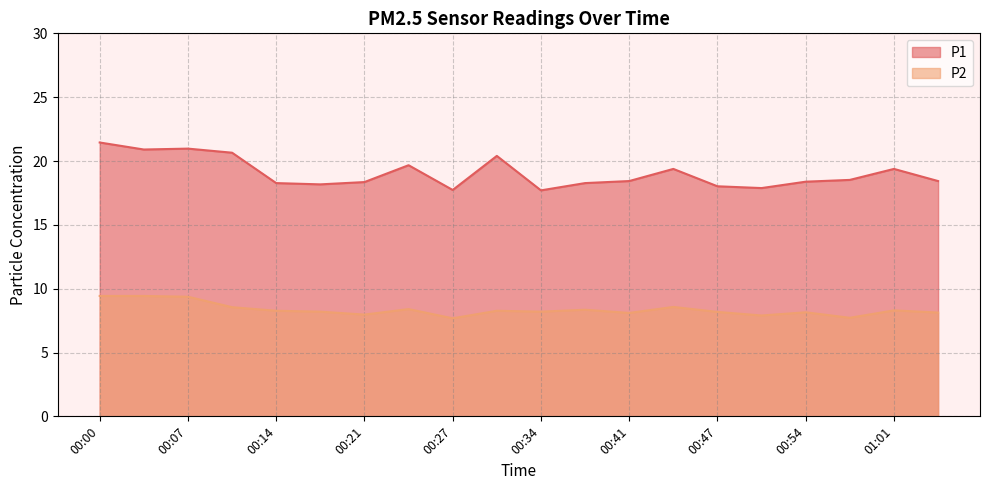

True or false: P2 and P1 cross at least once.

False